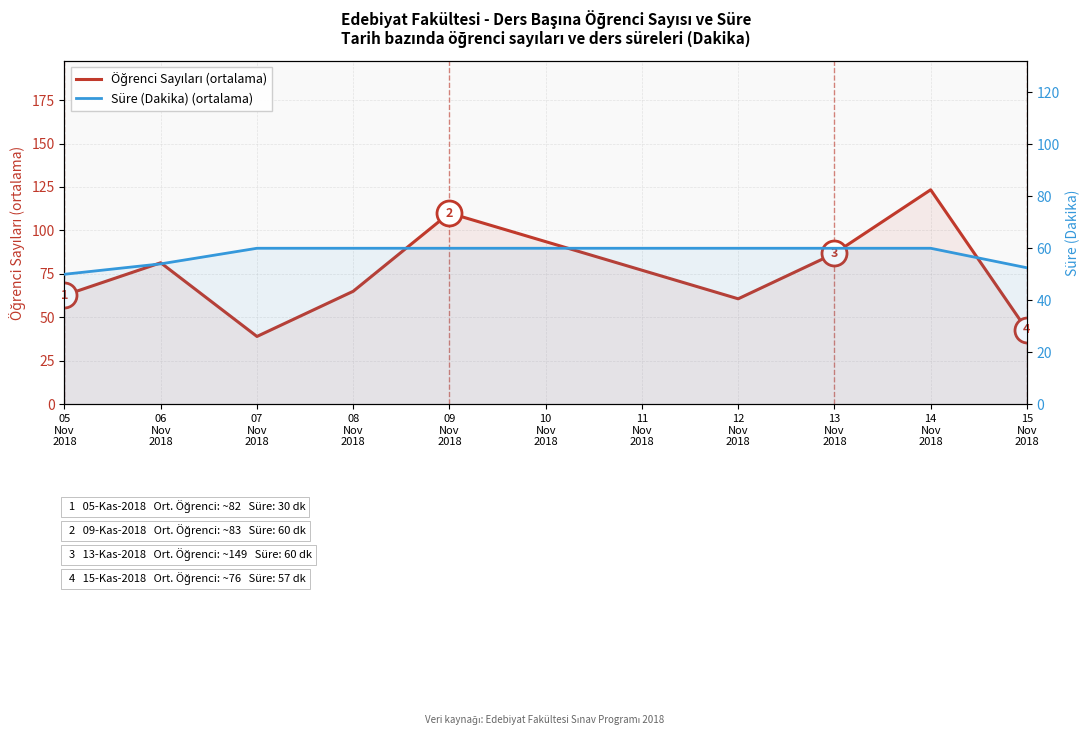

Which series has the widest spread of values?

Öğrenci Sayıları (ortalama)